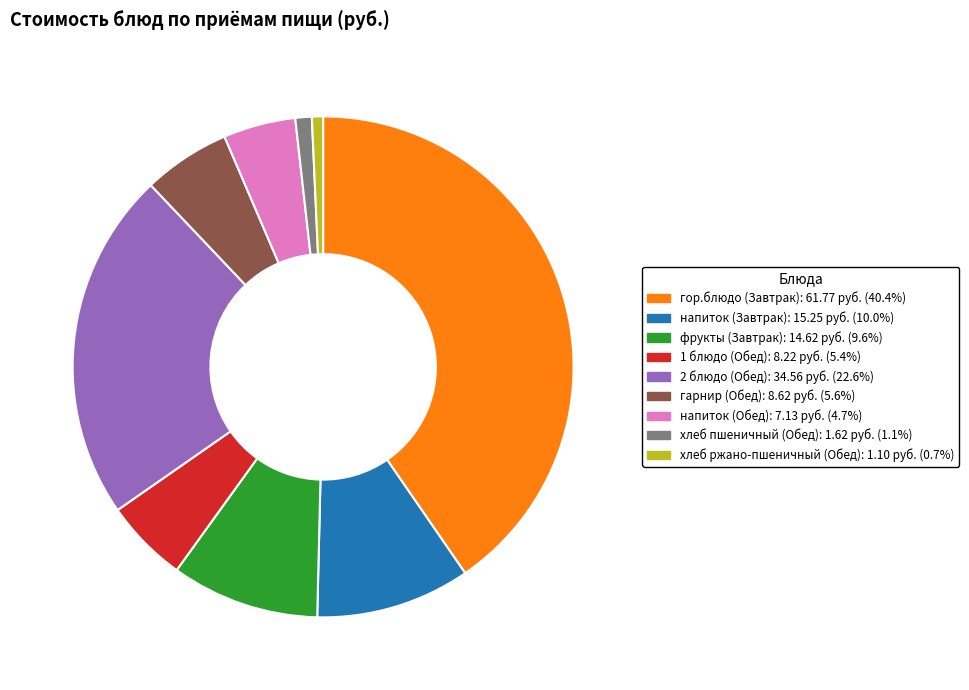

Is there a majority slice in this chart?

No